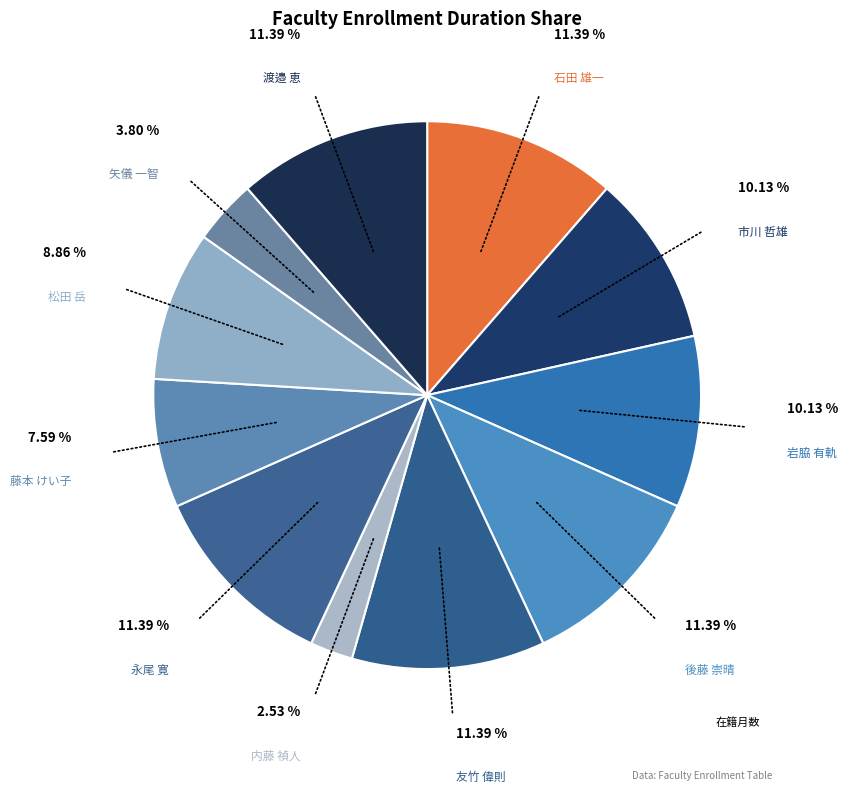

To the nearest percent, what is the difference between the largest and smallest slice percentages?

9%